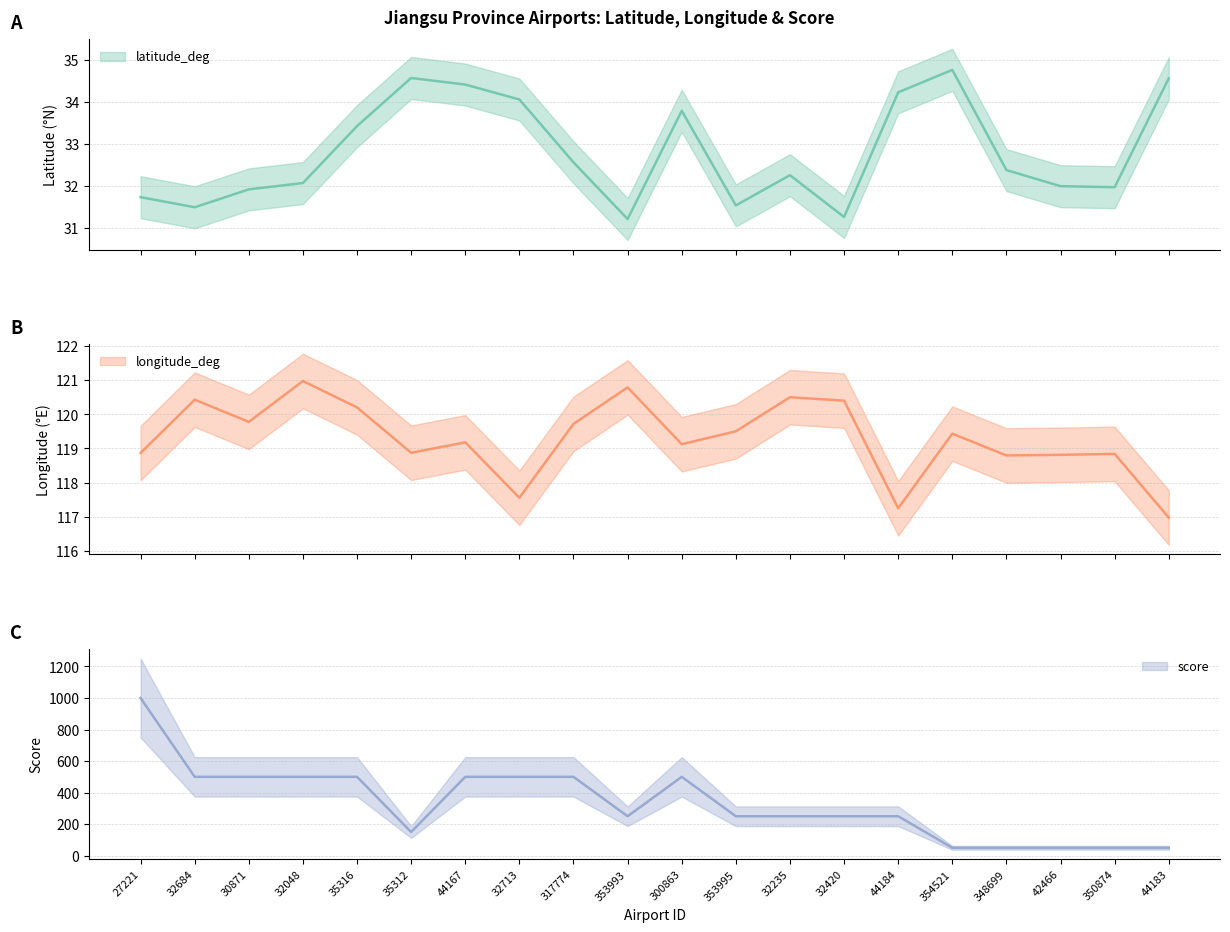

Rank the series by their average value, from lowest to highest.

latitude_deg, longitude_deg, score